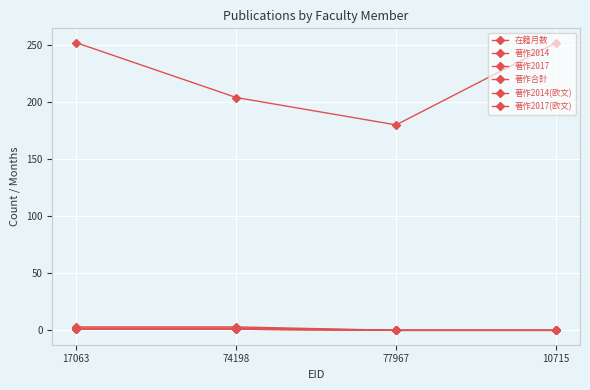

Is it true that 在籍月数 equals 180 at 77967?

True